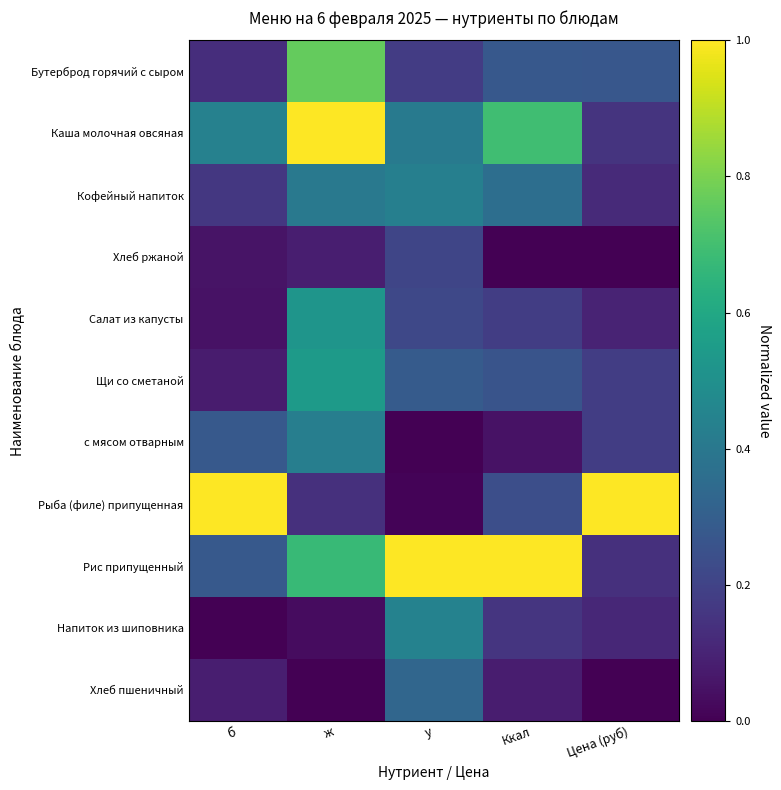

Reading left to right, extract all data points from this chart.

Бутерброд горячий с сыром: б=0.1	ж=0.8	у=0.2	Ккал=0.3	Цена (руб)=0.3
Каша молочная овсяная: б=0.4	ж=1.0	у=0.4	Ккал=0.7	Цена (руб)=0.1
Кофейный напиток: б=0.2	ж=0.4	у=0.4	Ккал=0.4	Цена (руб)=0.1
Хлеб ржаной: б=0.1	ж=0.1	у=0.2	Ккал=0.0	Цена (руб)=0.0
Салат из капусты: б=0.0	ж=0.5	у=0.2	Ккал=0.2	Цена (руб)=0.1
Щи со сметаной: б=0.1	ж=0.5	у=0.3	Ккал=0.3	Цена (руб)=0.2
с мясом отварным: б=0.3	ж=0.4	у=0.0	Ккал=0.1	Цена (руб)=0.2
Рыба (филе) припущенная: б=1.0	ж=0.1	у=0.0	Ккал=0.2	Цена (руб)=1.0
Рис припущенный: б=0.3	ж=0.7	у=1.0	Ккал=1.0	Цена (руб)=0.1
Напиток из шиповника: б=0.0	ж=0.0	у=0.4	Ккал=0.2	Цена (руб)=0.1
Хлеб пшеничный: б=0.1	ж=0.0	у=0.3	Ккал=0.1	Цена (руб)=0.0